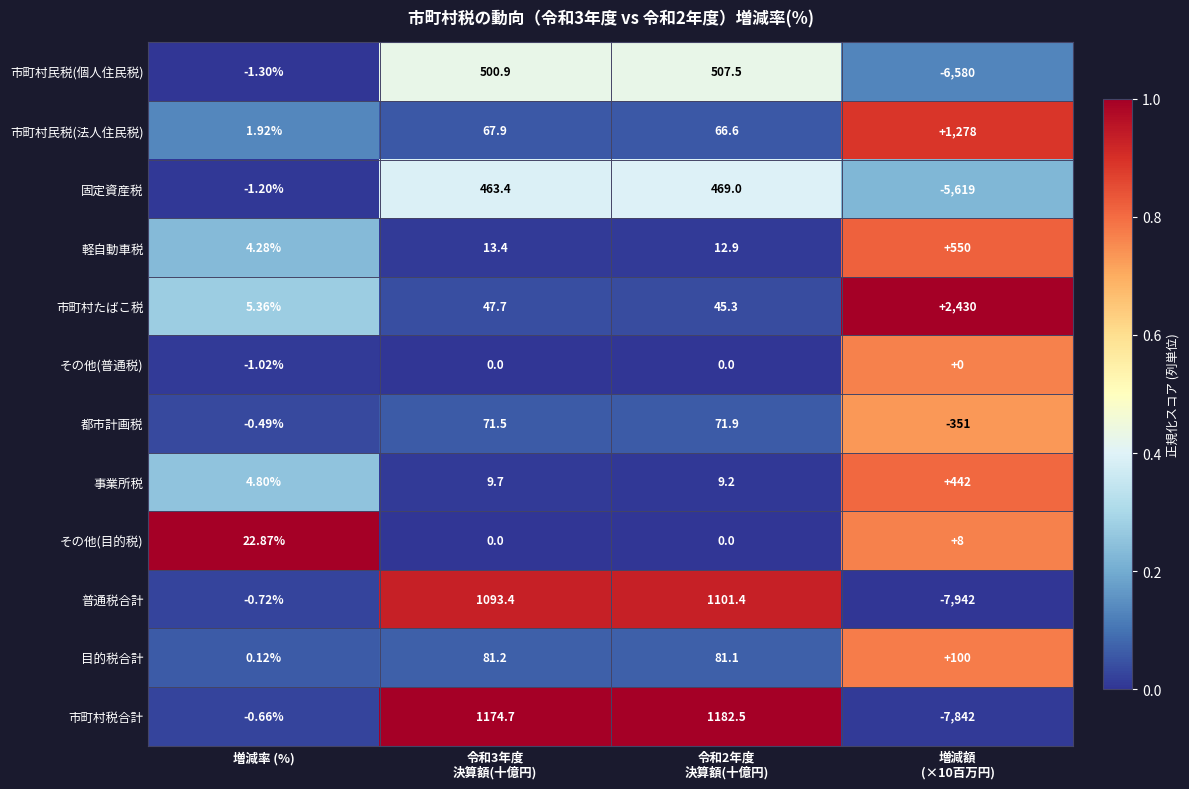

What is the difference between the highest and lowest values at 令和3年度
決算額(十億円)?

1174.7